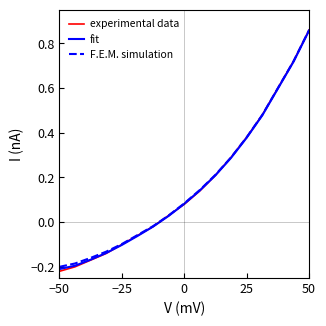

What is the average value of the experimental data series?

0.2